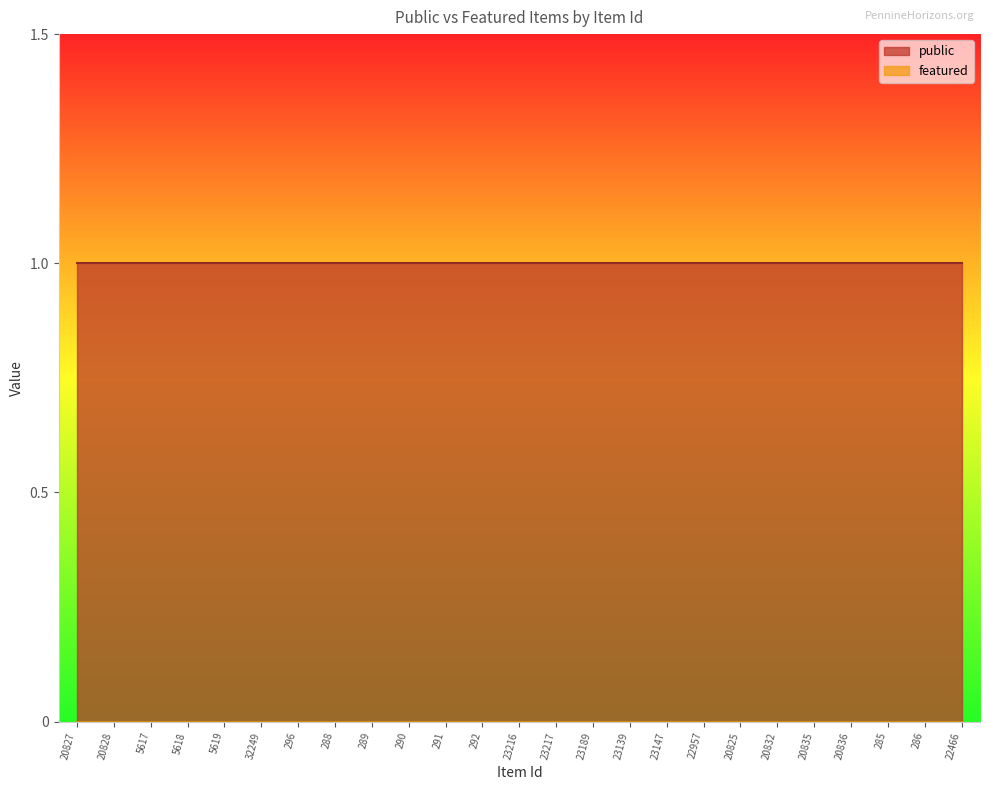

How many lines are shown in the chart?

2